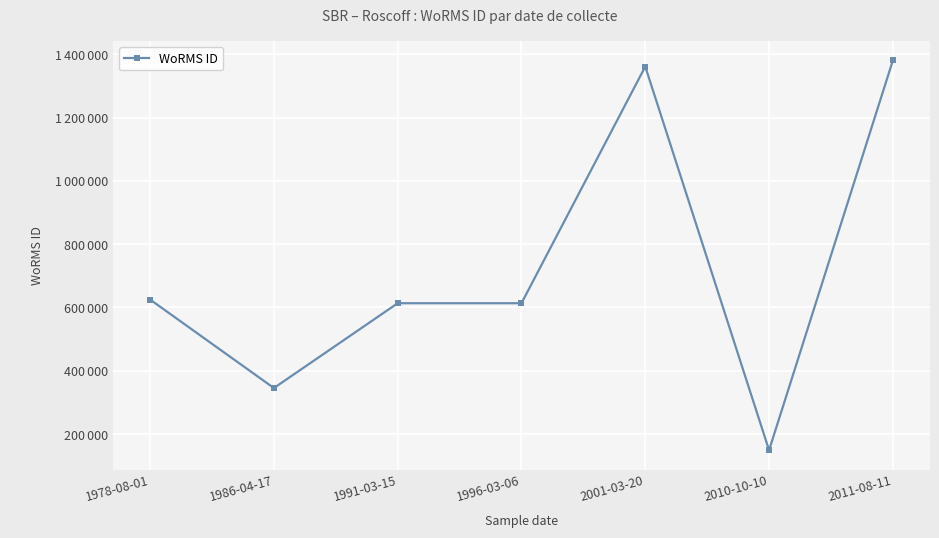

Is this an area chart (filled region under the line)?

No